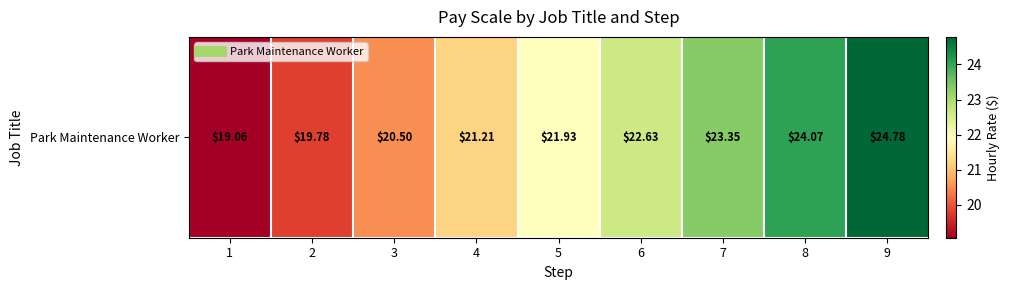

Reading right to left, list all the values displayed in this chart.

24.8	24.1	23.4	22.6	21.9	21.2	20.5	19.8	19.1